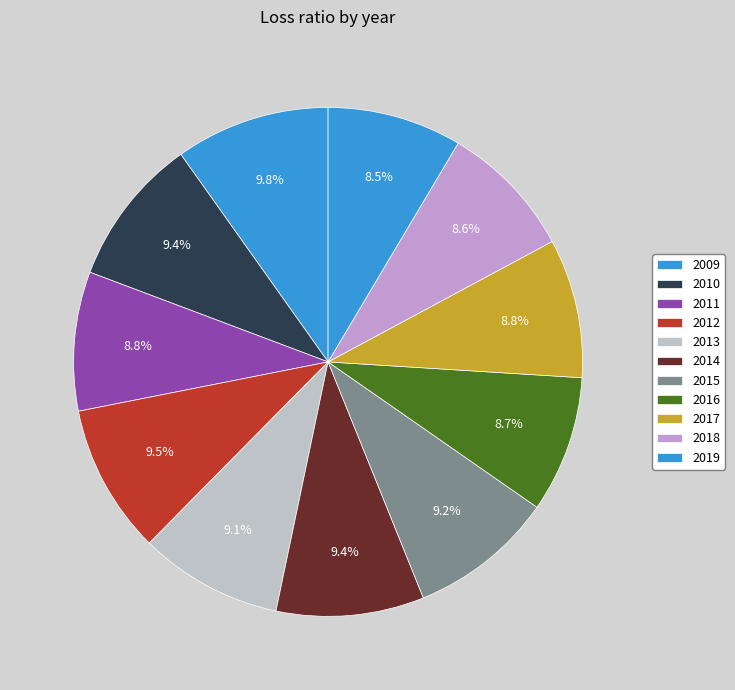

Does any single category account for the majority?

No